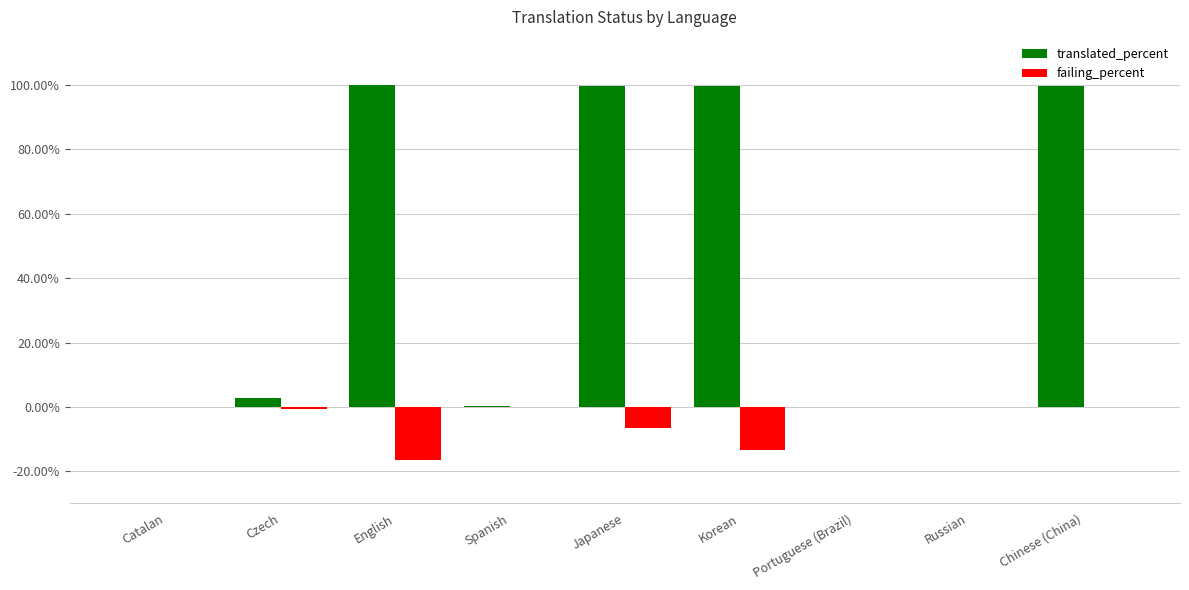

What is the difference between the translated_percent values at Portuguese (Brazil) and Catalan?

0.1